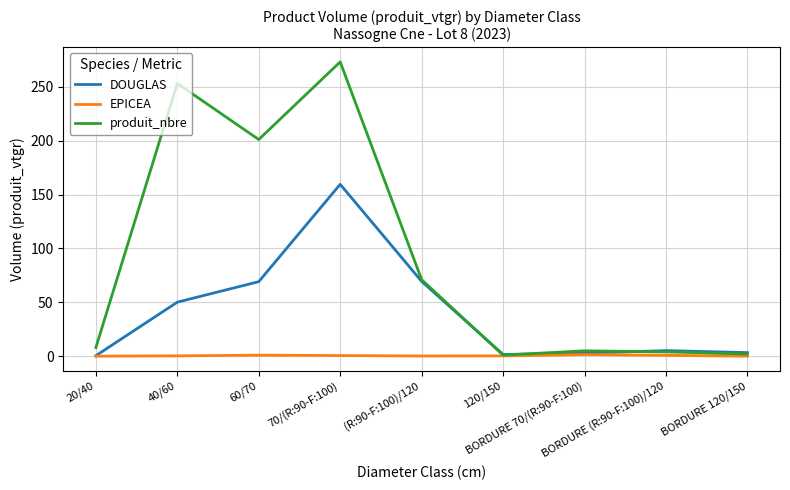

List the series in order of their peak value, highest first.

produit_nbre, DOUGLAS, EPICEA